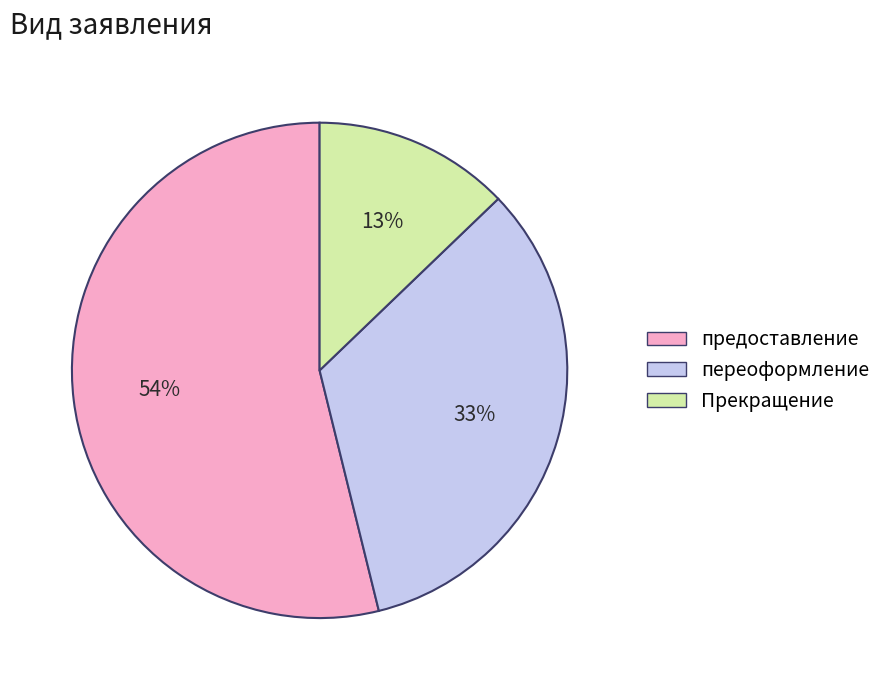

True or false: переоформление accounts for 20% of the total.

False